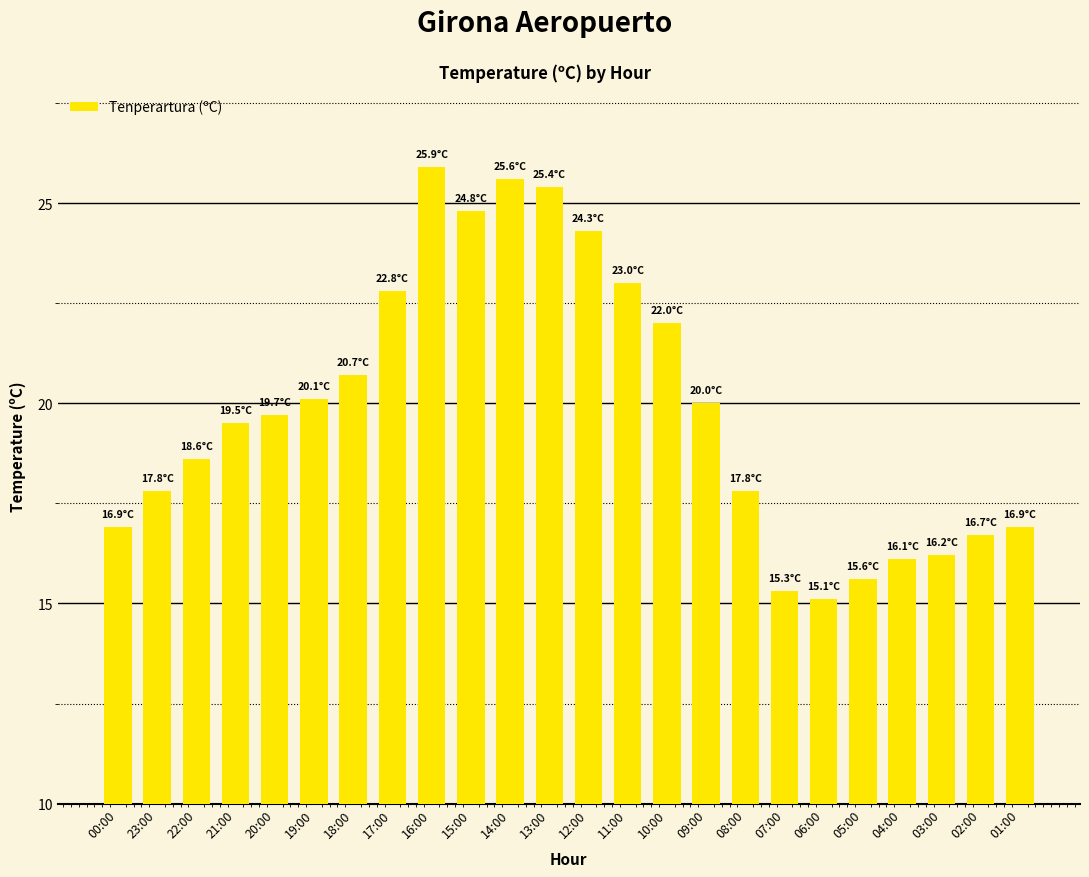

What is the change in value from 07:00 to 01:00?

+1.6